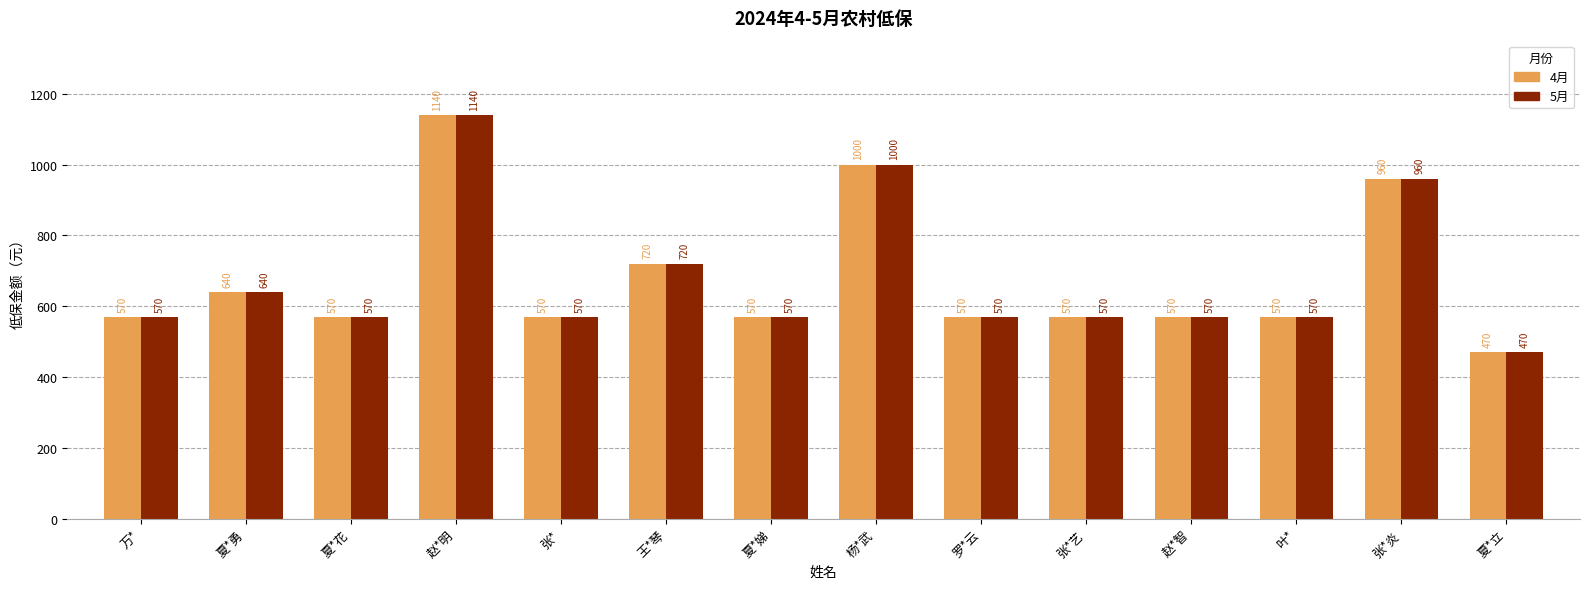

What is the difference between the maximum and minimum values in the 4月 series?

670